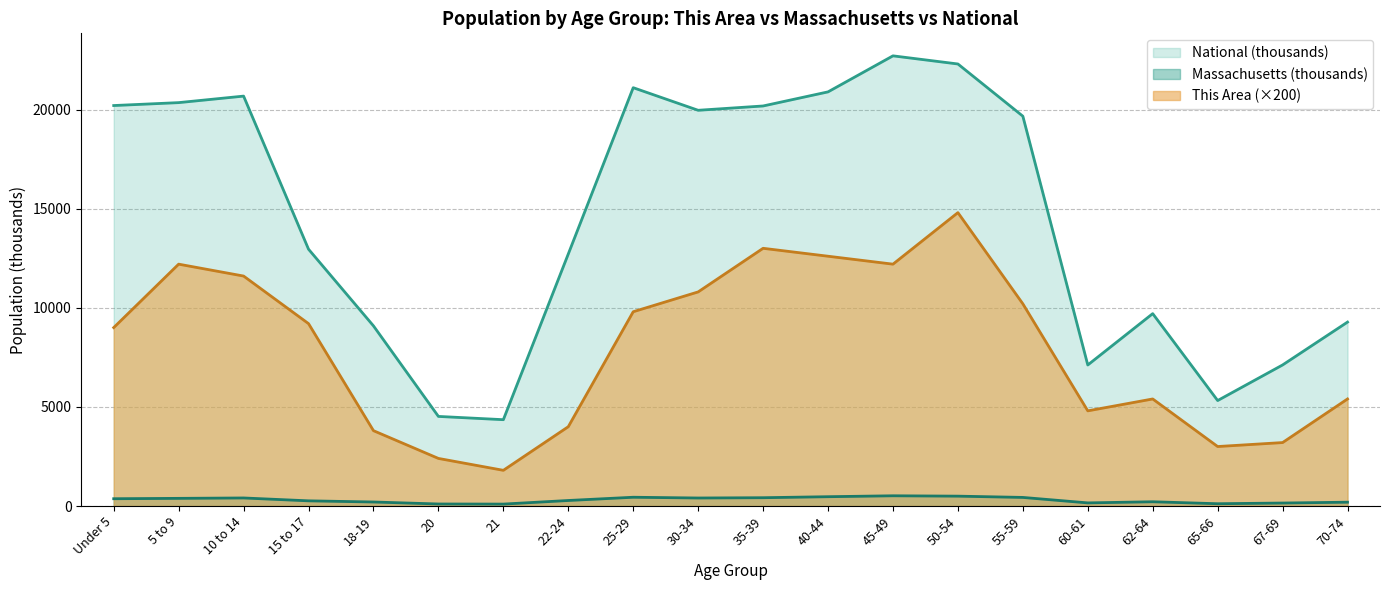

What is the sum of all Massachusetts values?

6101.4